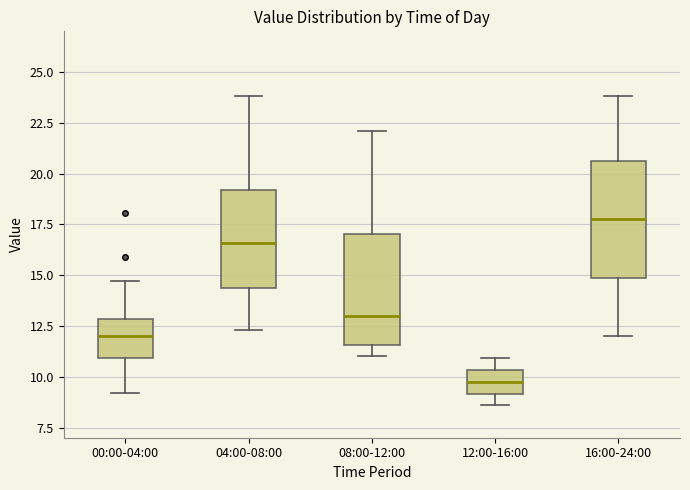

Which box's median line is the highest?

16:00-24:00